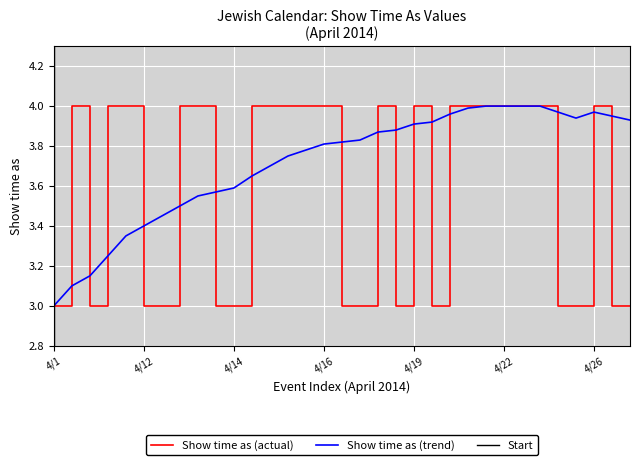

What is the minimum value for Show time as (trend)?

3.0